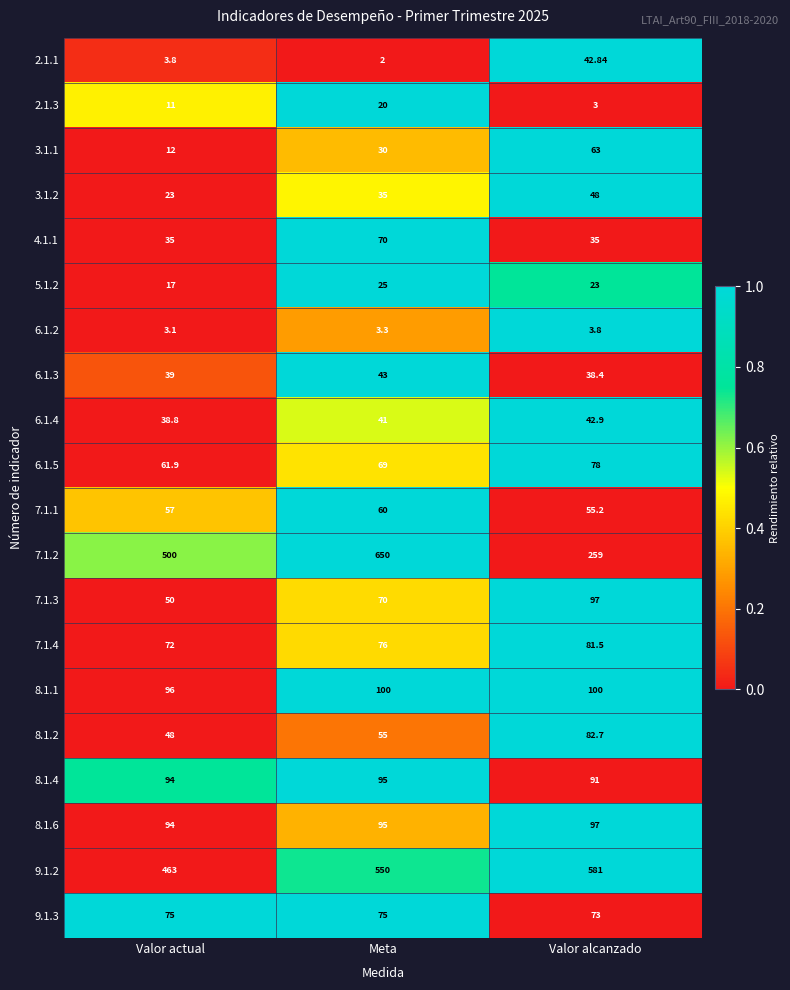

Where is 7.1.4 nearest to the value 76?

Meta